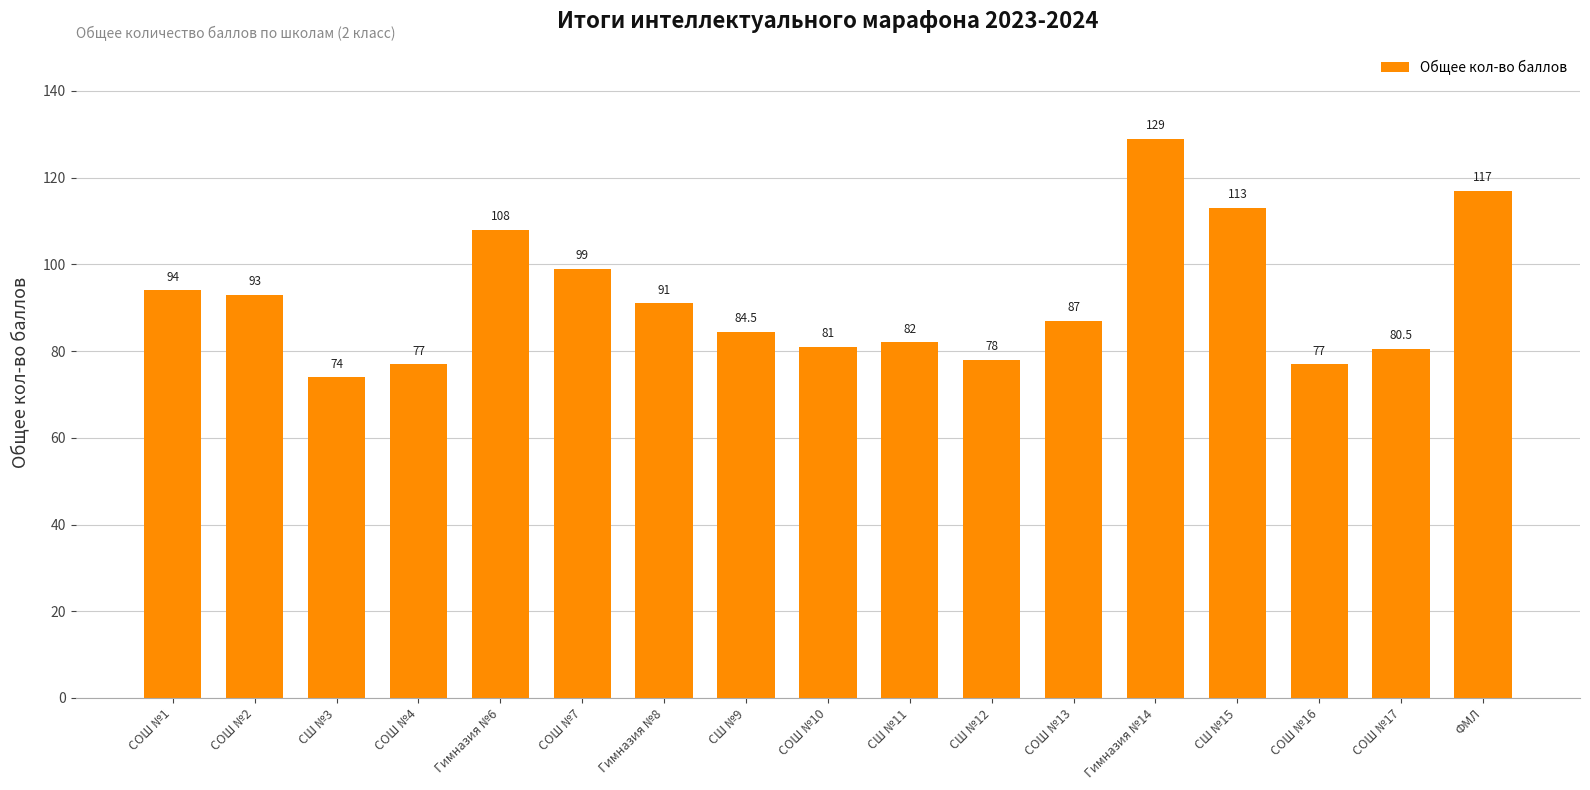

What is the sum of the values at СШ №11 and СОШ №13?

169.0